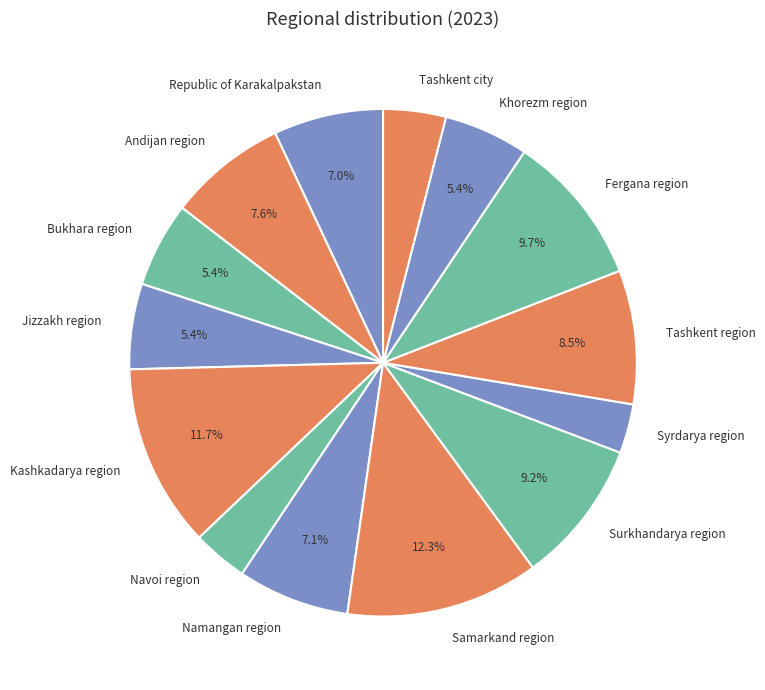

Which slice is the largest?

Samarkand region